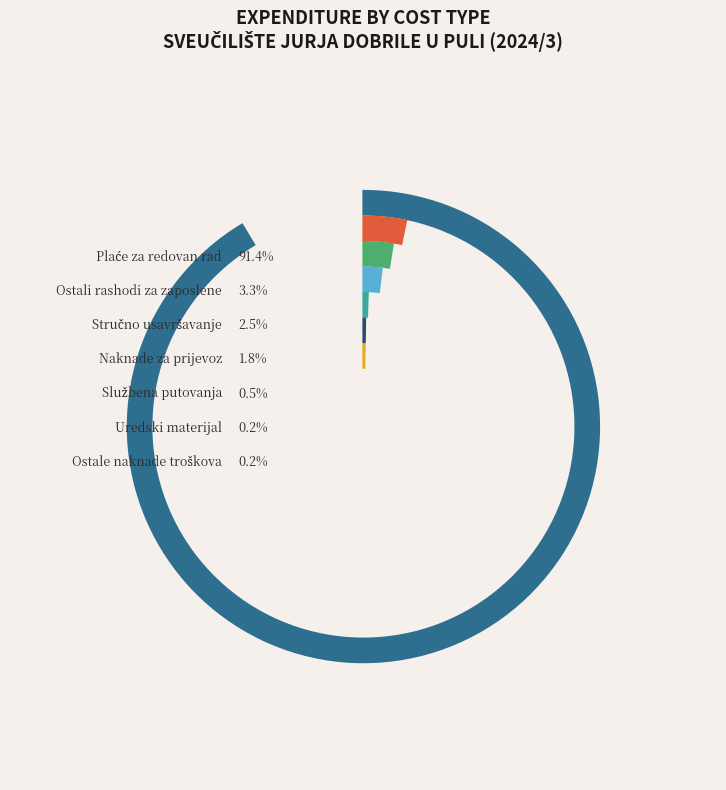

To the nearest percent, what is the combined percentage of Ostali rashodi za zaposlene and Uredski materijal?

4%